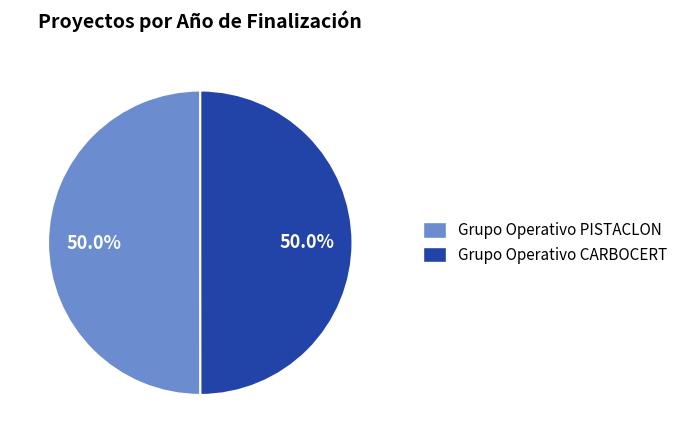

Do Grupo Operativo CARBOCERT and Grupo Operativo PISTACLON together represent more than half of the pie?

Yes